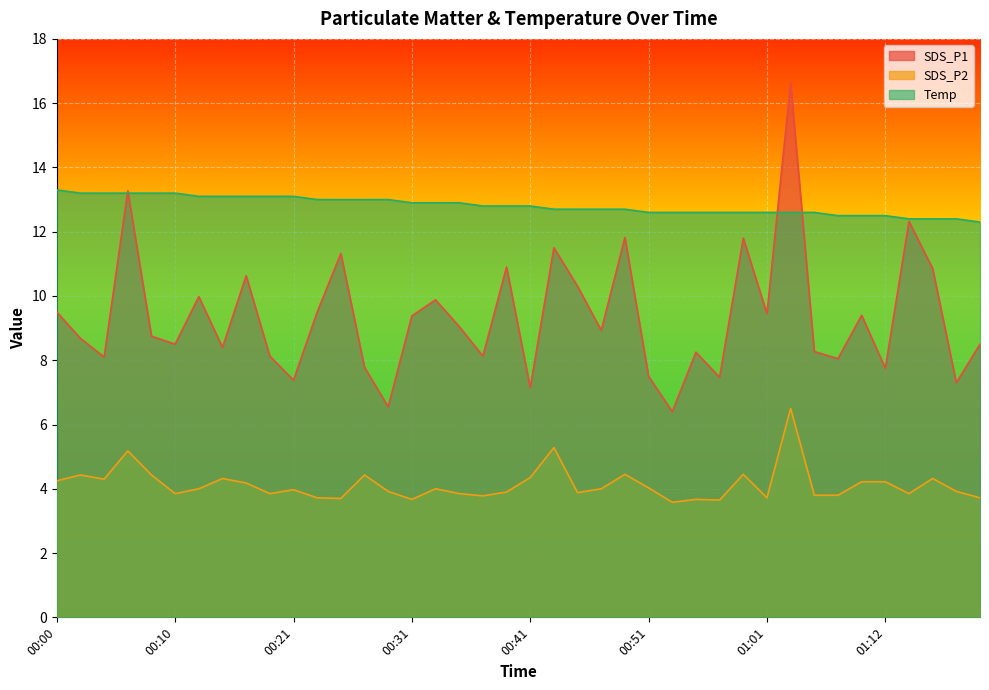

Rank the series at 00:08 from highest to lowest value.

Temp, SDS_P1, SDS_P2